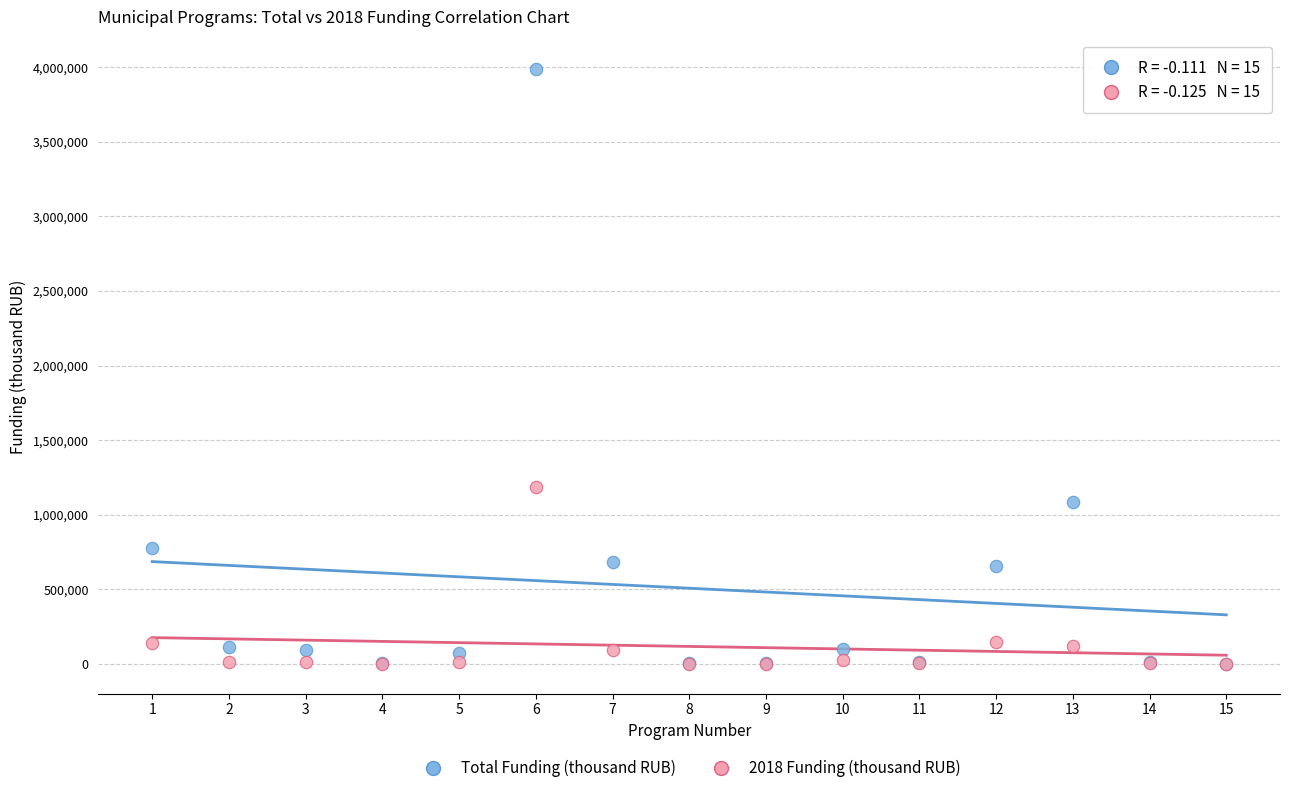

In the Total Funding (thousand RUB) series, what Y value is closest to 1993219?

1086765.5